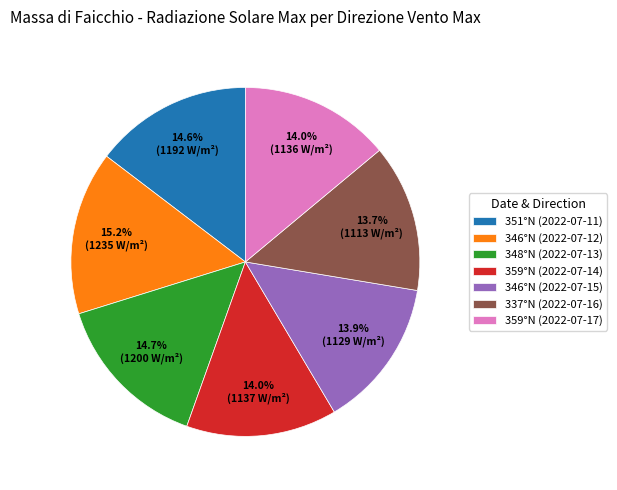

Combined, what portion of the pie is 348°N (2022-07-13) and 359°N (2022-07-14)?

28.7%